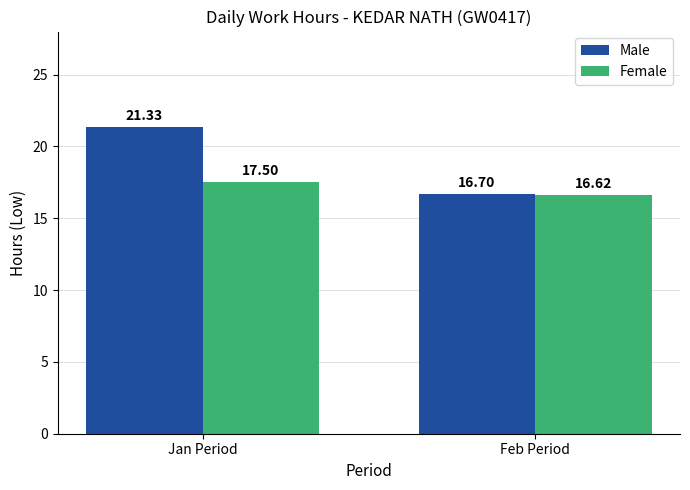

Which series has the largest total across all categories?

Male